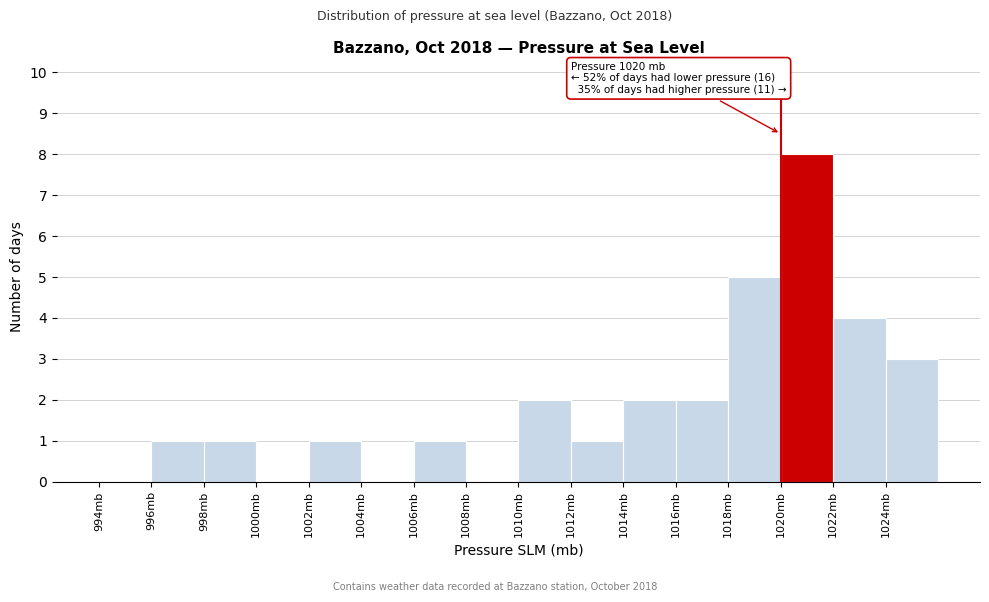

Which range on the x-axis has the tallest bar?

1020 to 1022